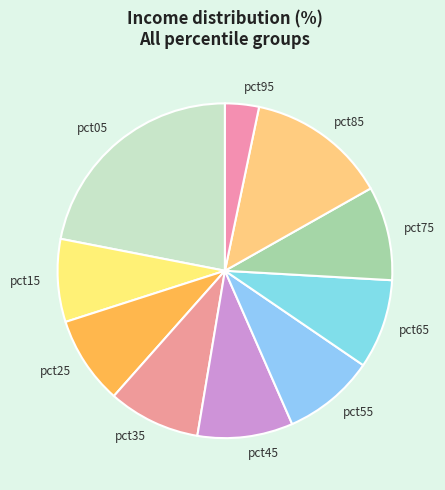

True or false: pct35 accounts for 9% of the total.

True